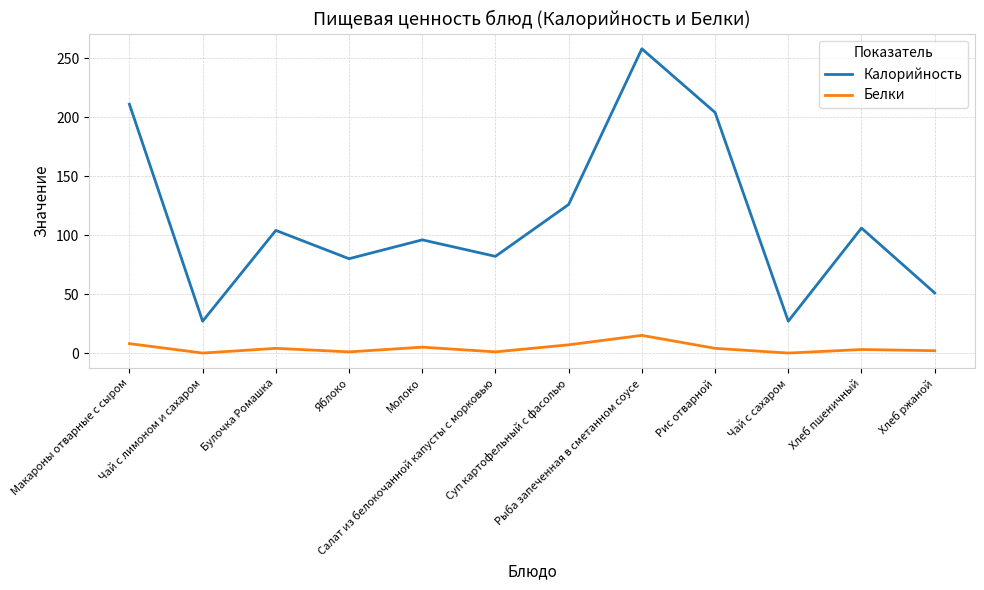

Which series has the largest total across all categories?

Калорийность